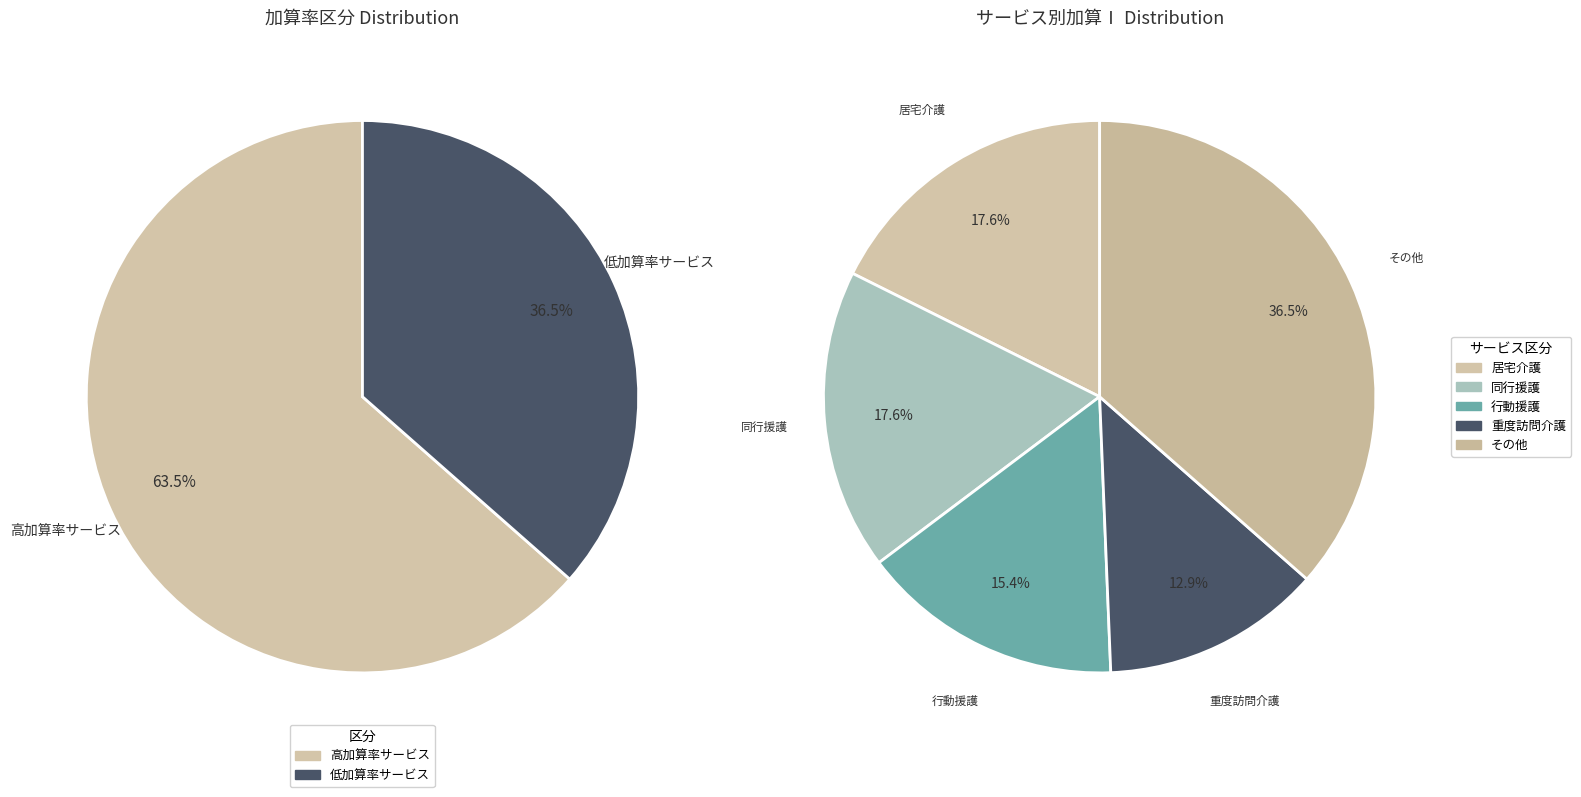

Is there a majority slice in this chart?

No